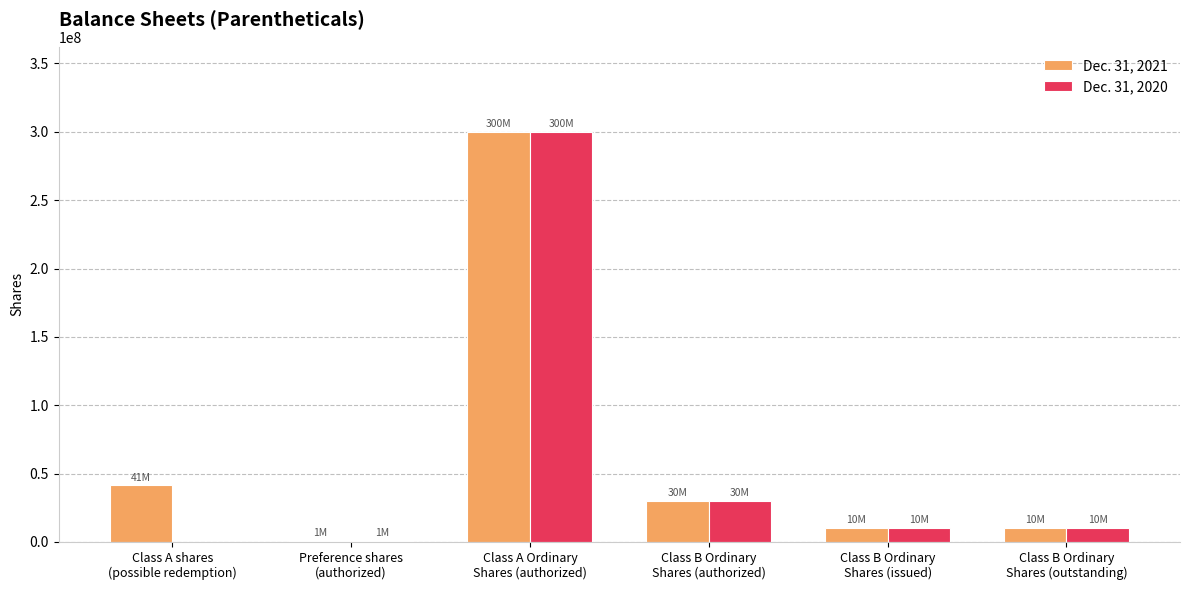

What is the greatest value displayed?

300000000